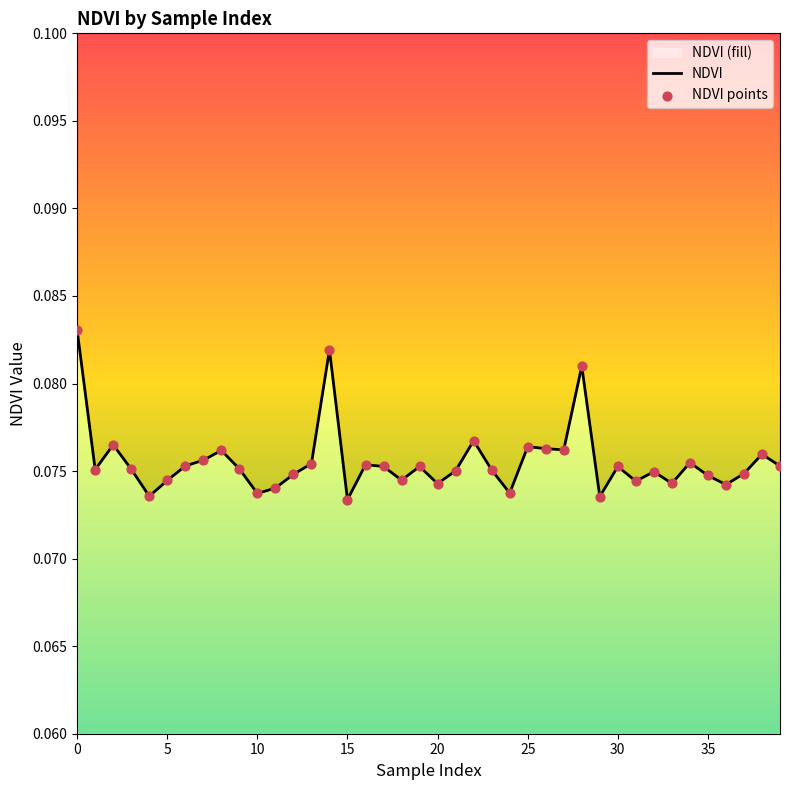

At how many categories does at least one series exceed 0?

40